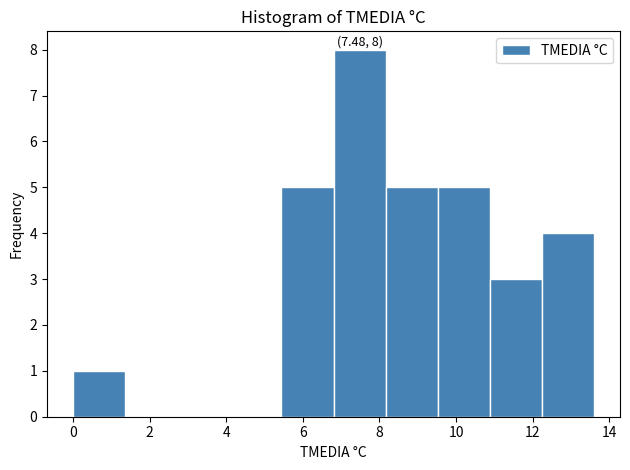

Which range on the x-axis has the tallest bar?

6.80 to 8.16